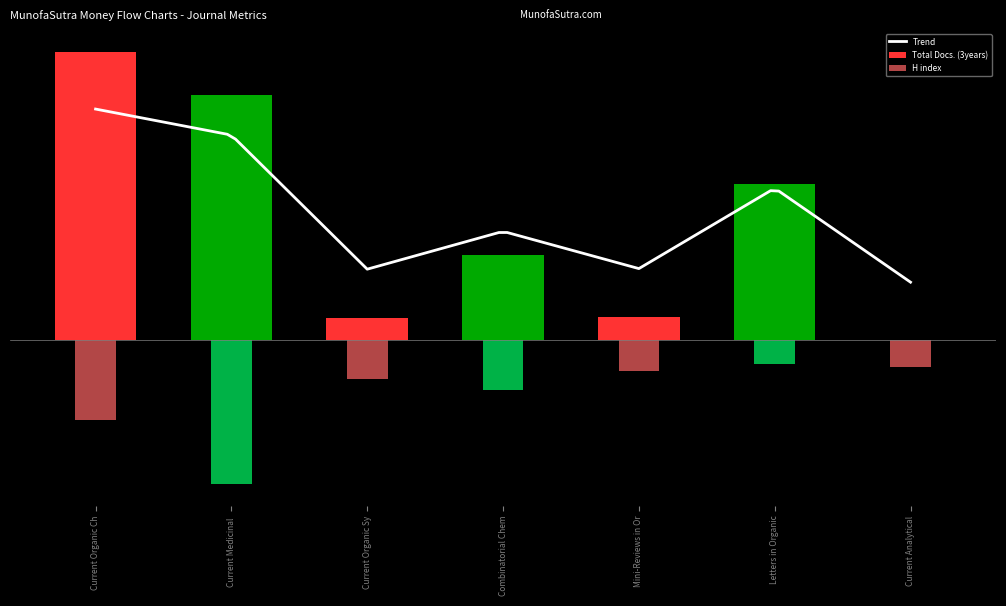

Which series changed the most between Current Organic Sy and Current Analytical?

Total Docs. (3years)